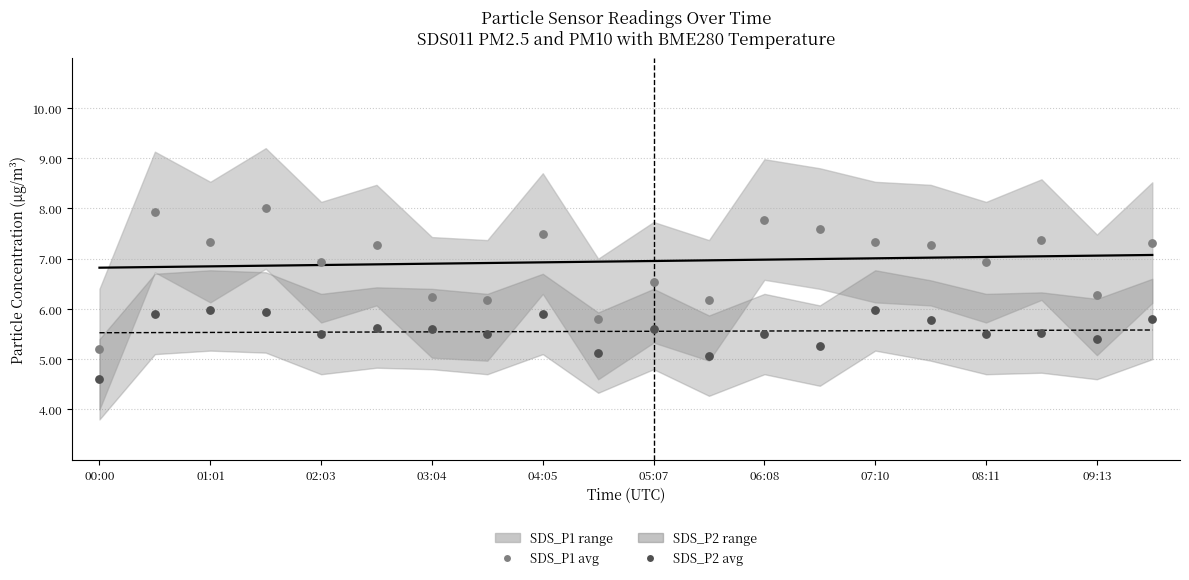

Which series has the largest total across all categories?

SDS_P1 fit